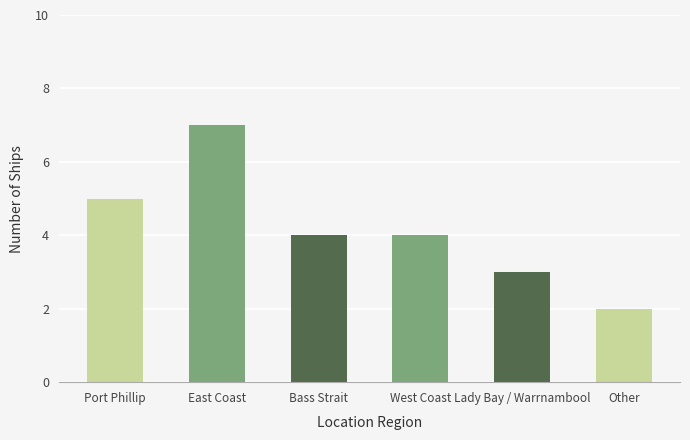

Read the value at West Coast.

4